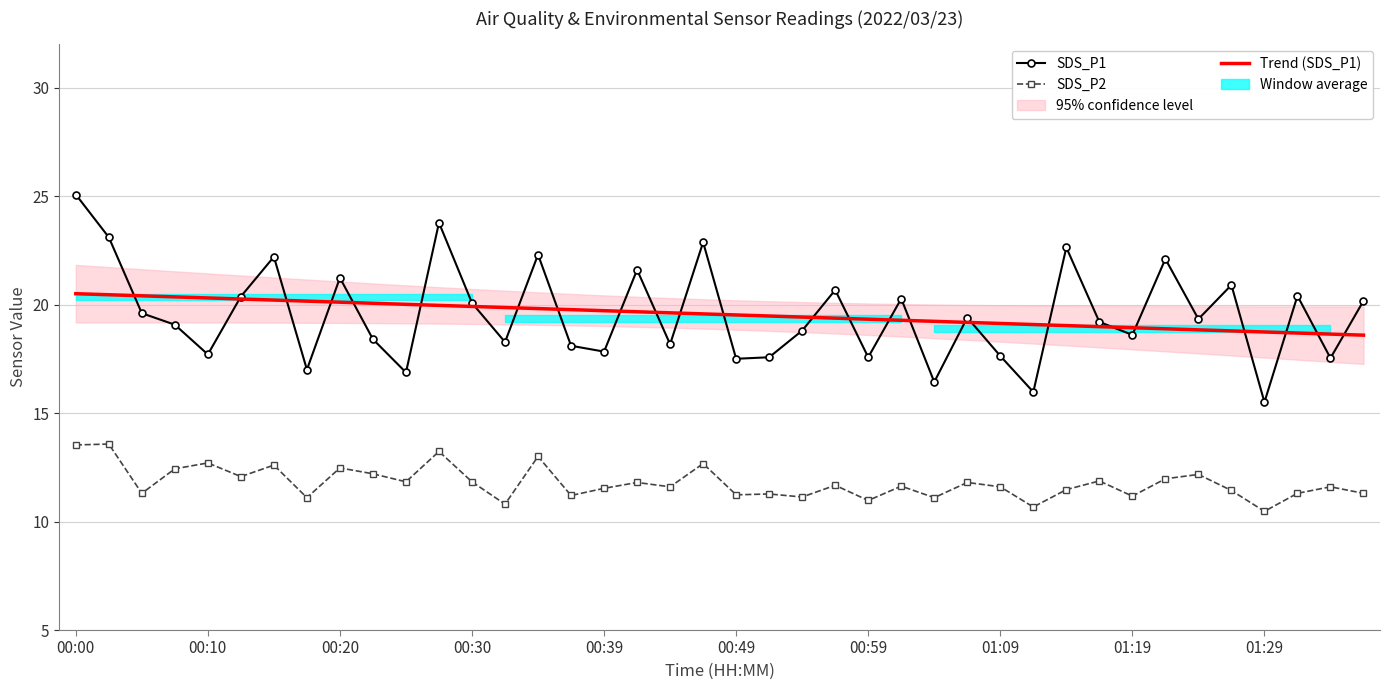

Count the number of categories in the chart.

40